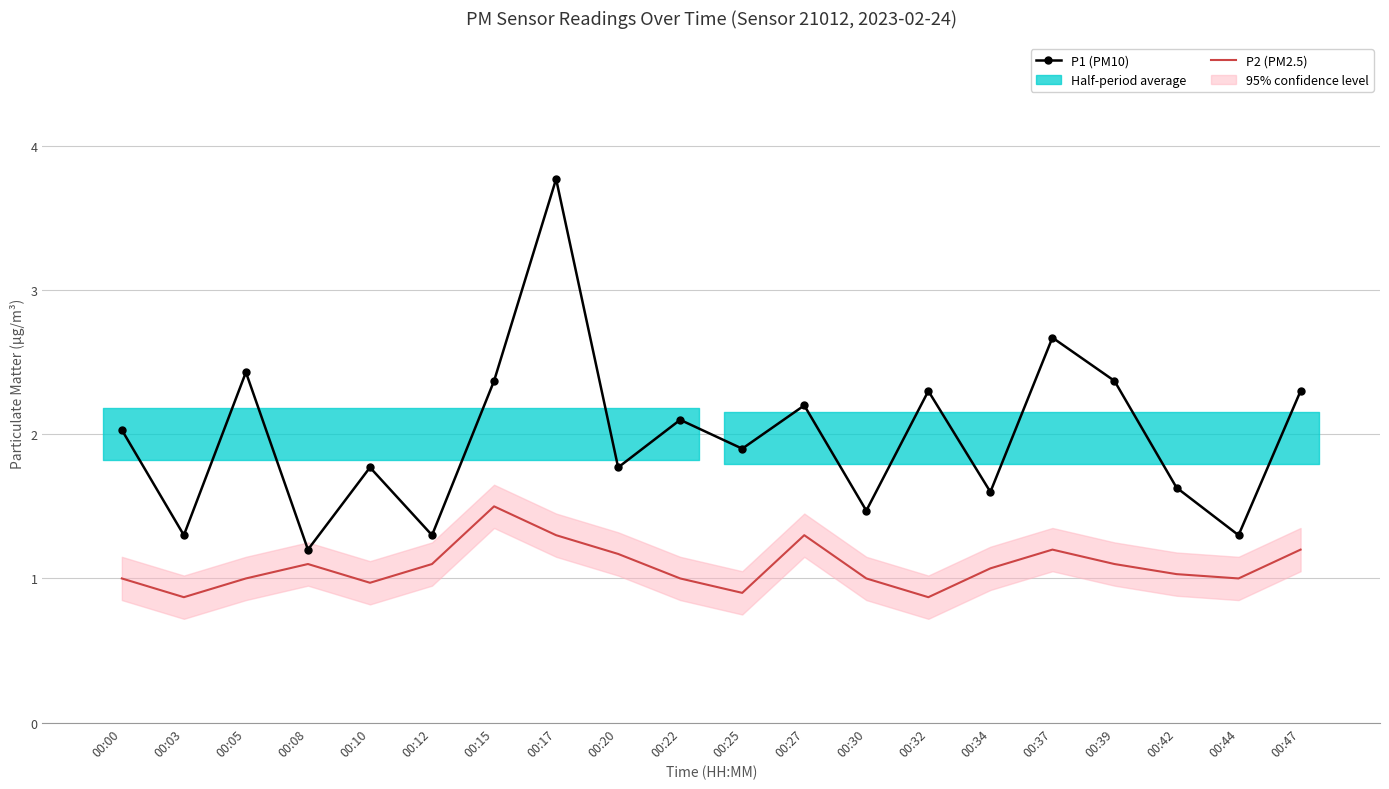

Where is P2 (PM2.5) nearest to the value 1?

00:00